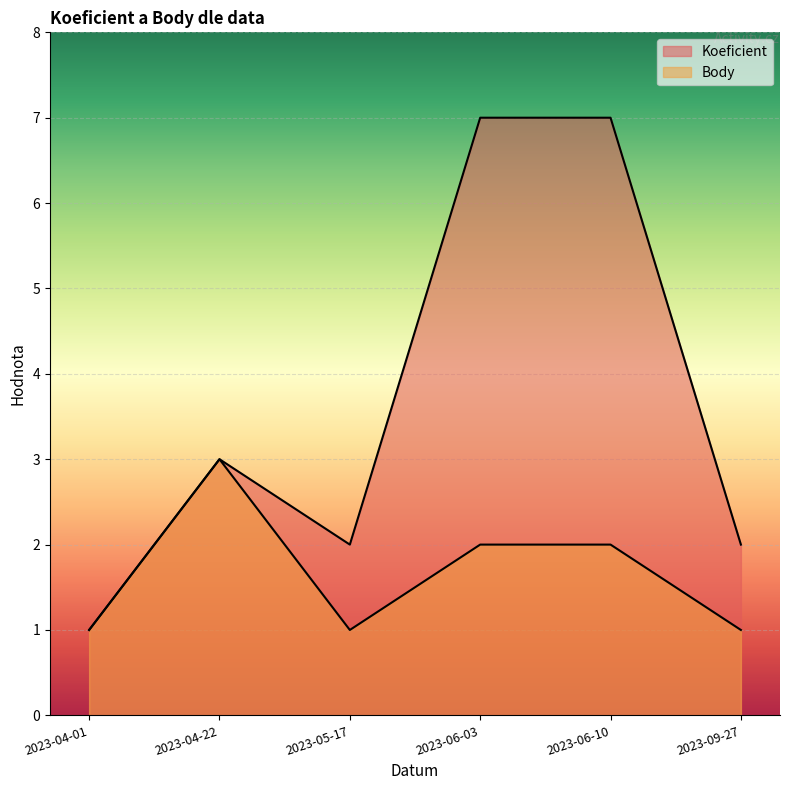

How many data points in Body are above 2?

1